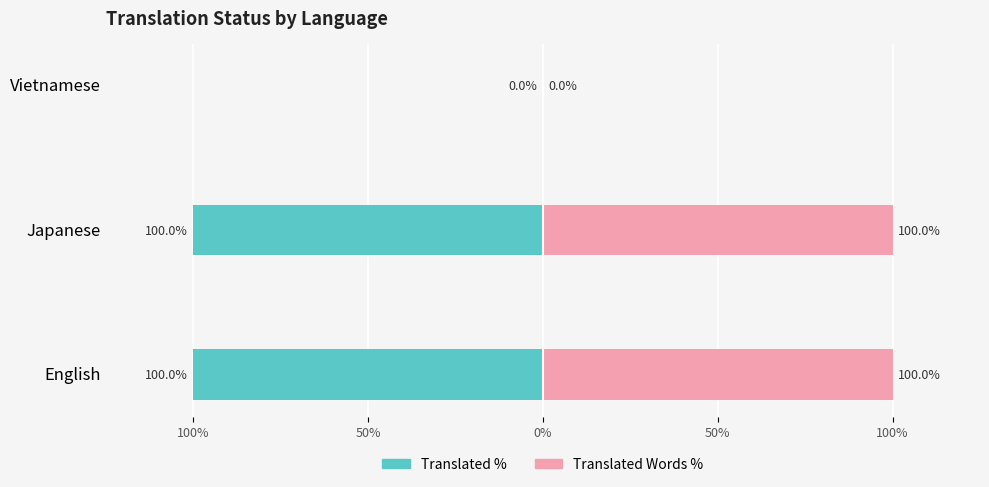

How many data points in Translated Words Percent are less than 100?

1